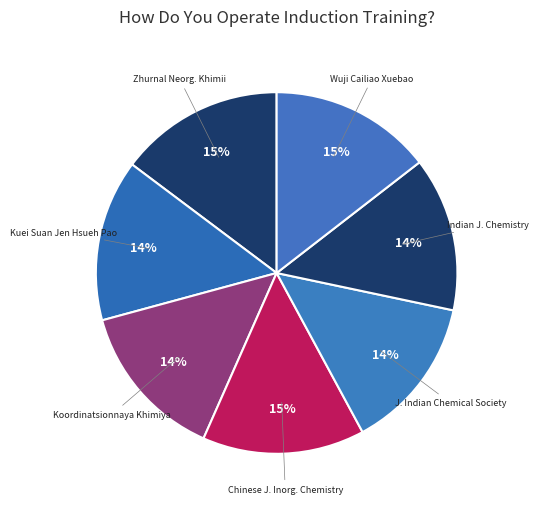

What is the ratio of the value at Wuji Cailiao Xuebao to the value at Chinese J. Inorg. Chemistry?

1.0